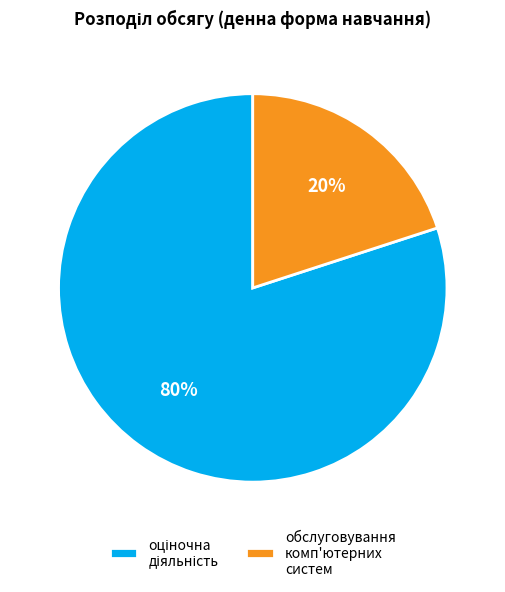

Is there a majority slice in this chart?

Yes